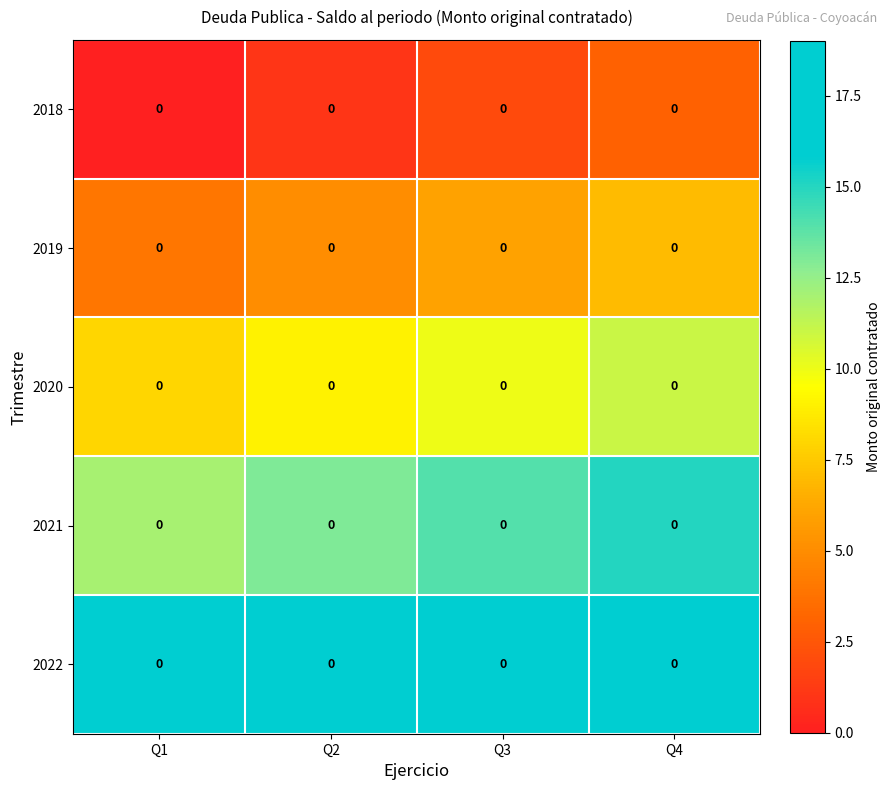

Is the value of 2020 at Q2 greater than the value of 2021 at Q3?

No